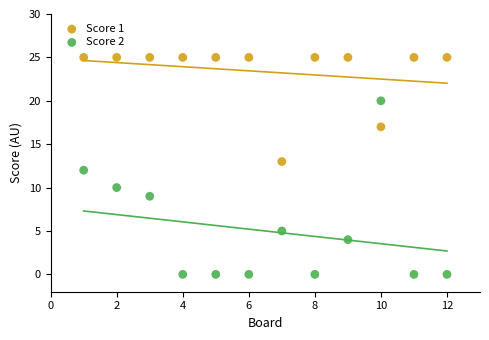

Which series contains the highest Y value?

Score 1